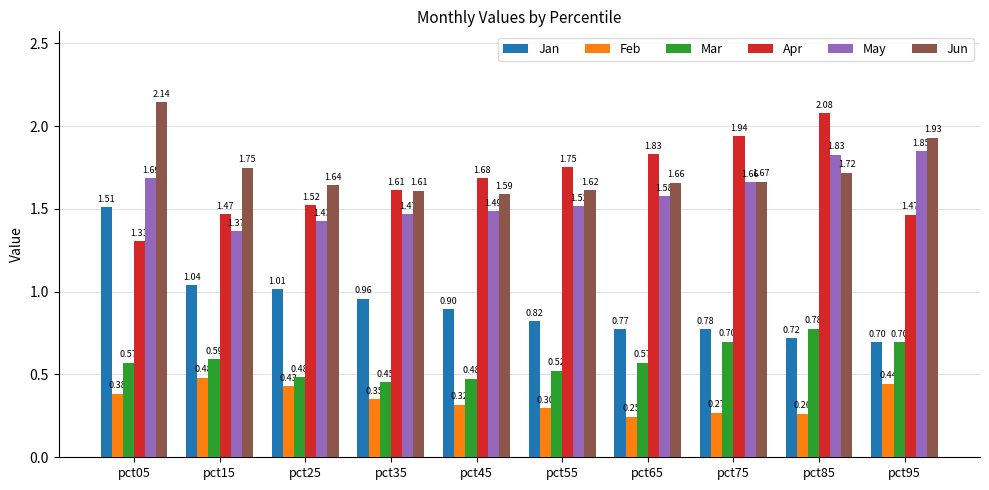

Which series has the widest spread of values?

Jan